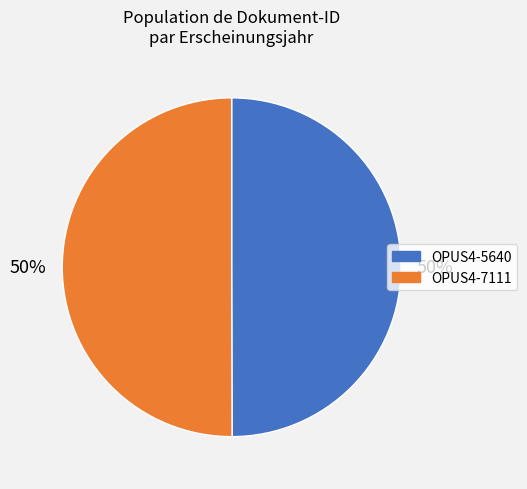

What is the ratio of the value at OPUS4-7111 to the value at OPUS4-5640?

1.0